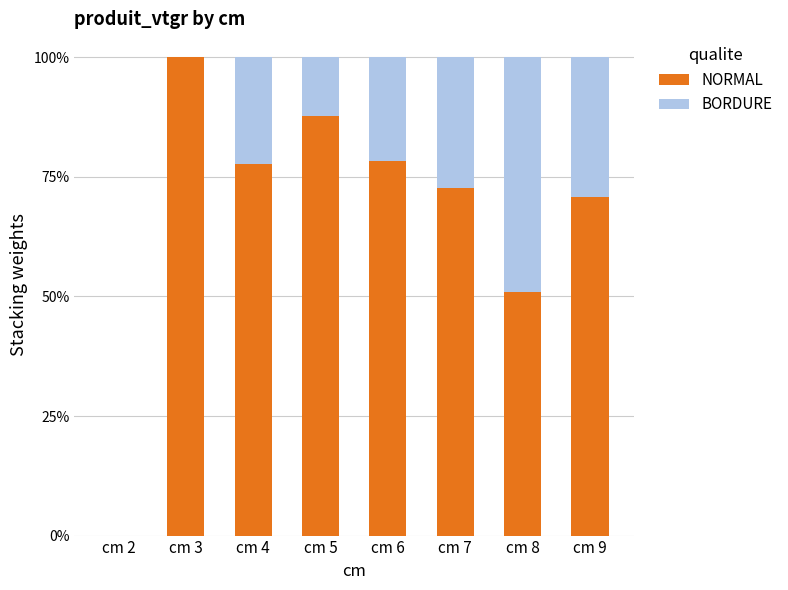

At which label is NORMAL closest to 0?

cm 2